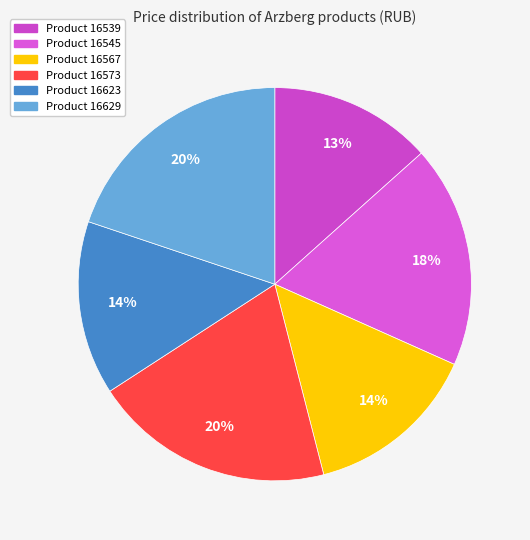

To the nearest percent, what is the average slice percentage?

17%